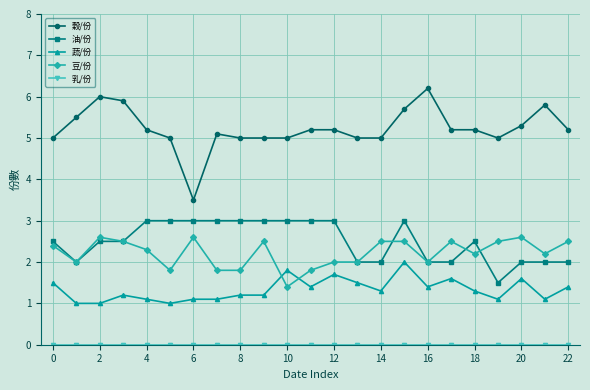

Which series has the largest total across all categories?

穀/份